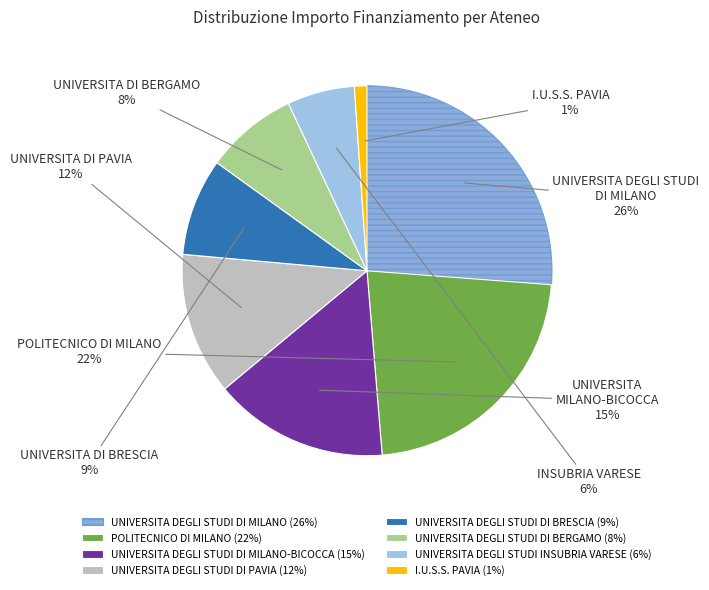

Count the number of slices in the pie.

8